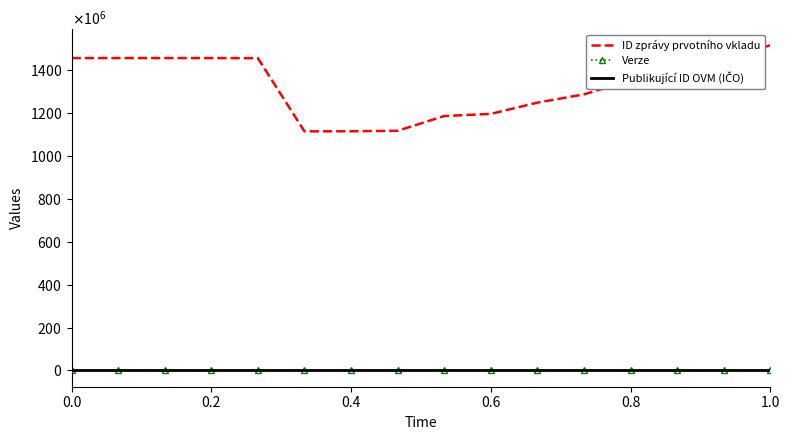

How many values in the ID zprávy prvotního vkladu series exceed 1417142586?

7